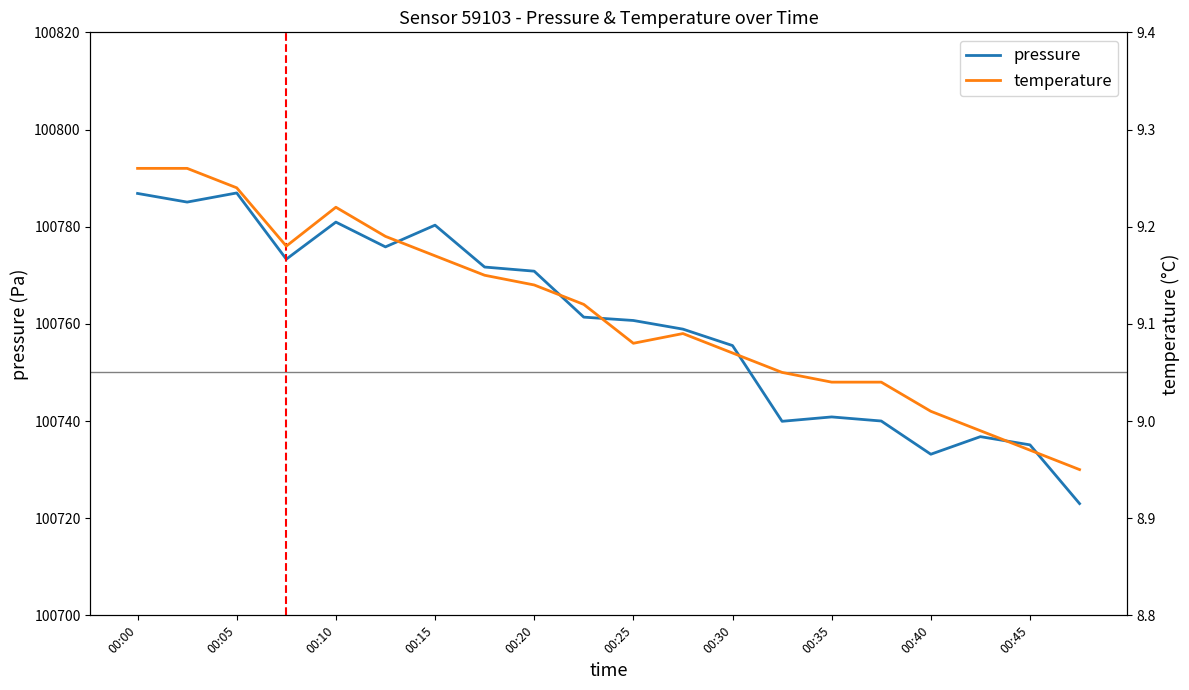

Where is pressure nearest to the value 100754?

00:30